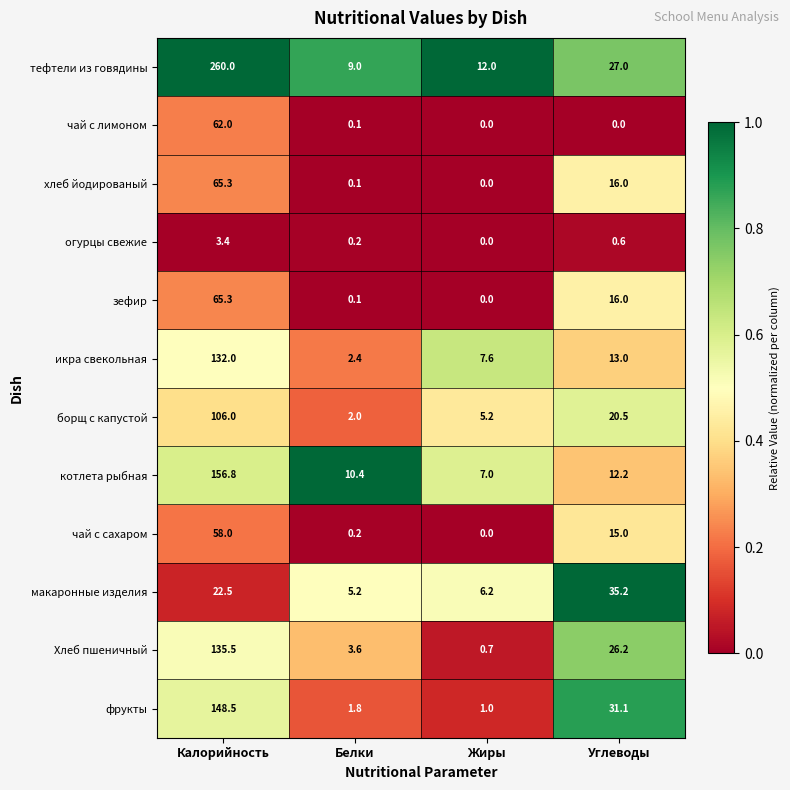

Rank the categories by икра свекольная value from highest to lowest.

Калорийность, Углеводы, Жиры, Белки